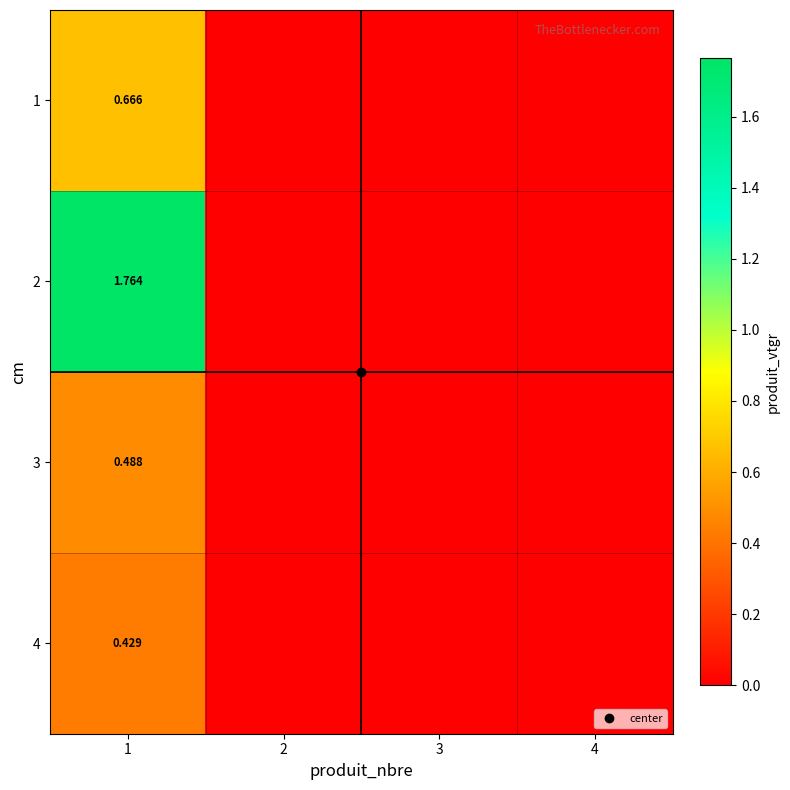

At which category is the sum across all series the highest?

1